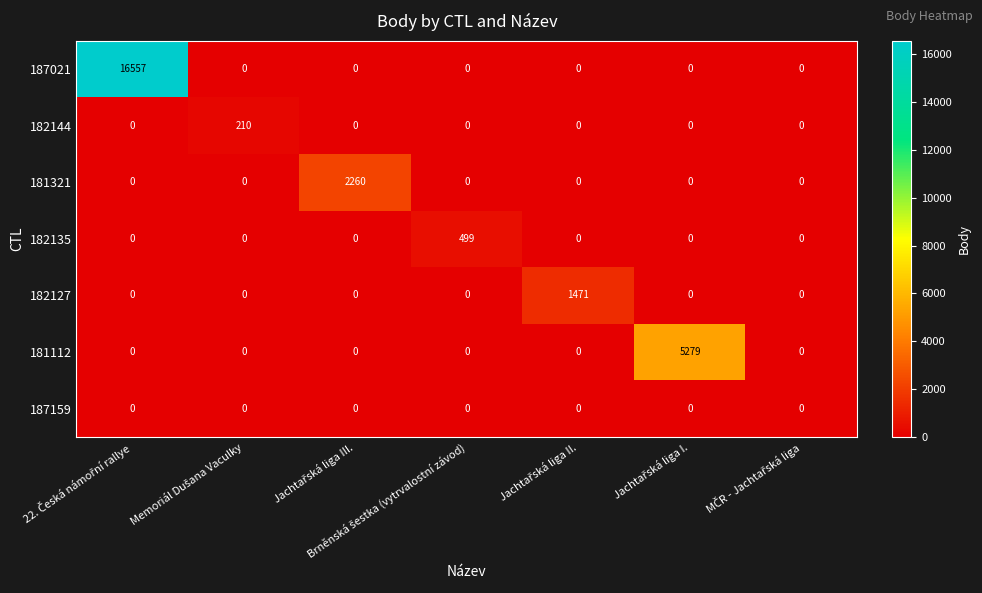

Count the number of data series in this chart.

7